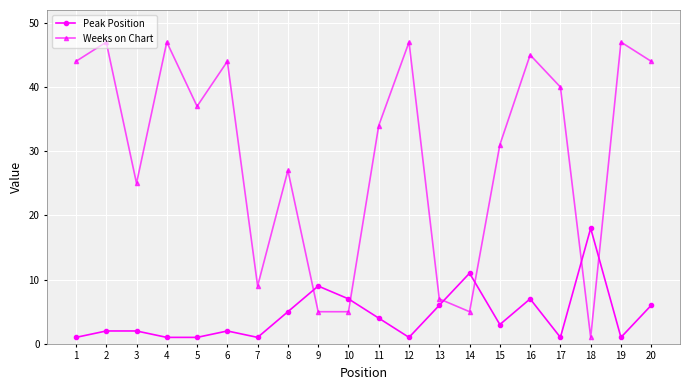

Which series has the largest total across all categories?

Weeks on Chart